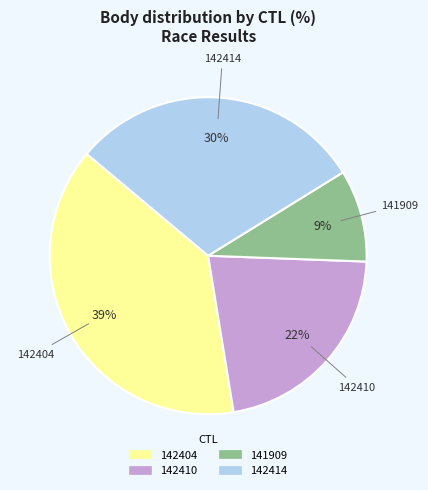

Is 141909 the majority of the pie?

No